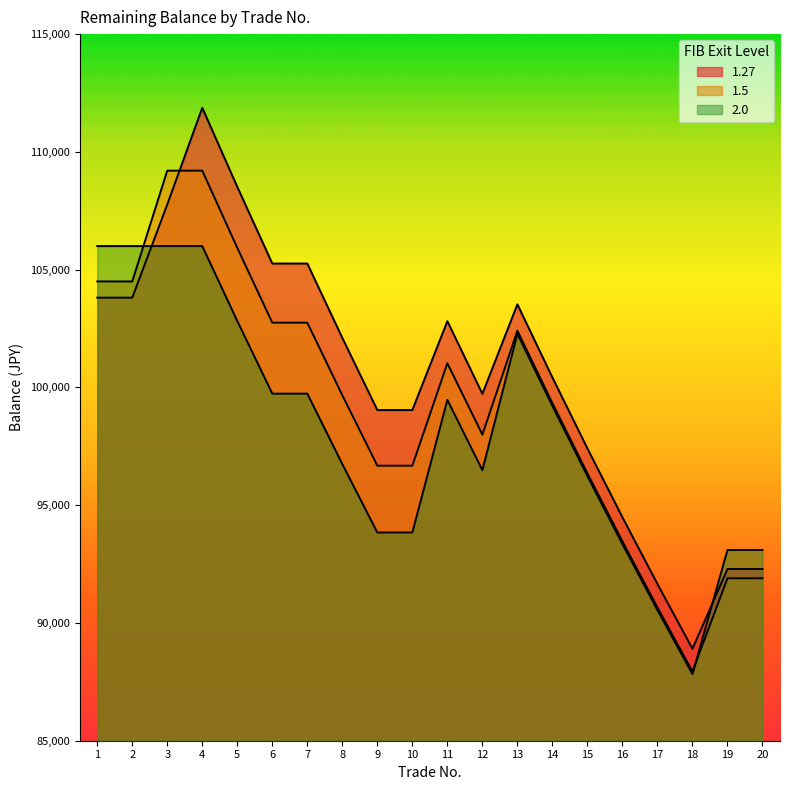

The value of 1.5 at 17 is 126272.1. True or false?

False